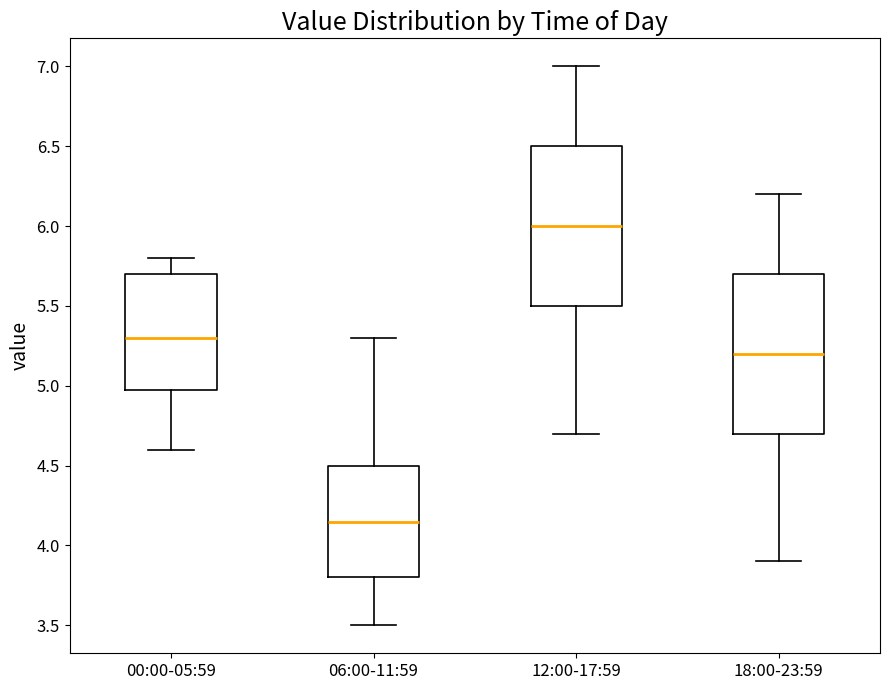

Where does the lower whisker of the box for 00:00-05:59 end on the y-axis? The values are not printed on the chart, so give them approximately, as read against the axis.

4.60